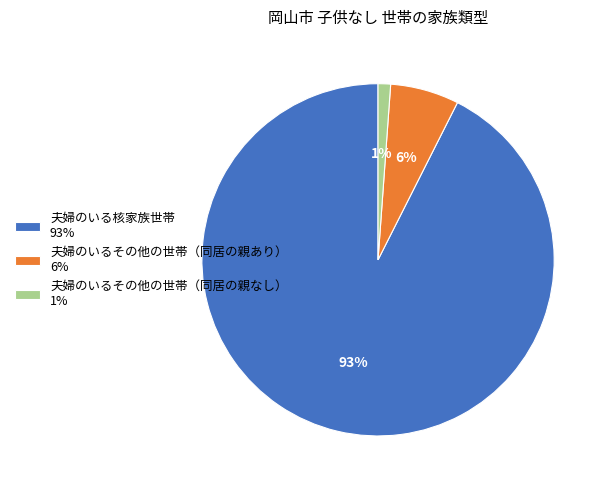

To the nearest percent, what is the combined percentage of 夫婦のいる核家族世帯 and 夫婦のいるその他の世帯（同居の親なし）?

94%